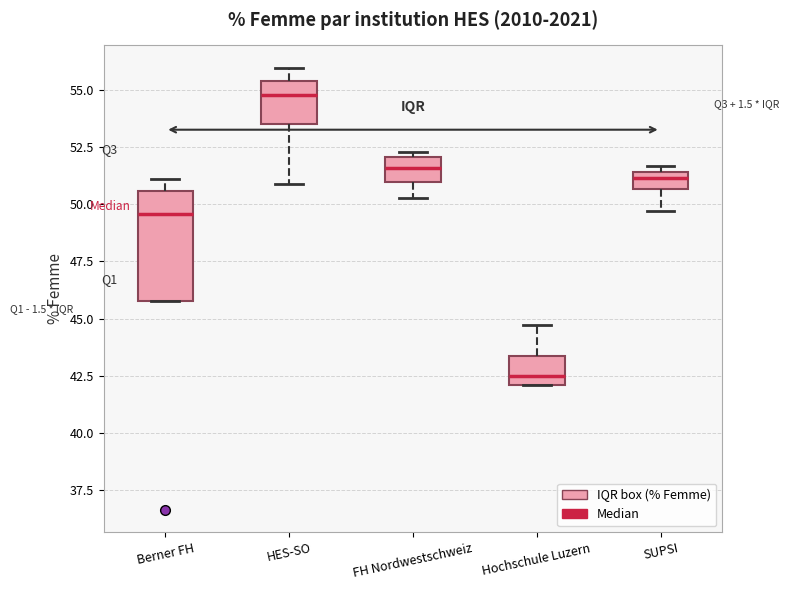

Where is the upper edge of the box for Hochschule Luzern on the y-axis? The values are not printed on the chart, so give them approximately, as read against the axis.

43.5